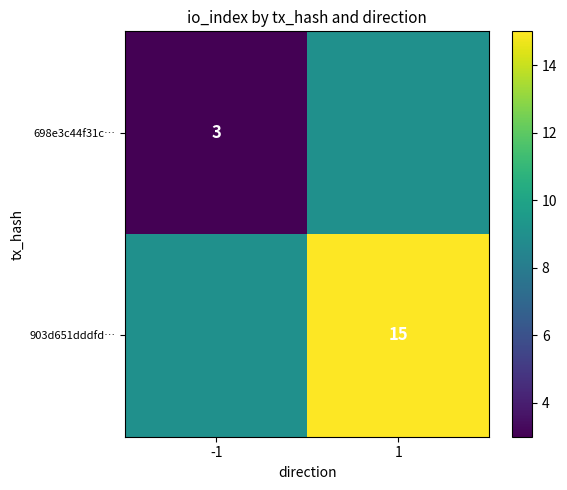

The value of 903d651dddfd… at 1 is 7. True or false?

False